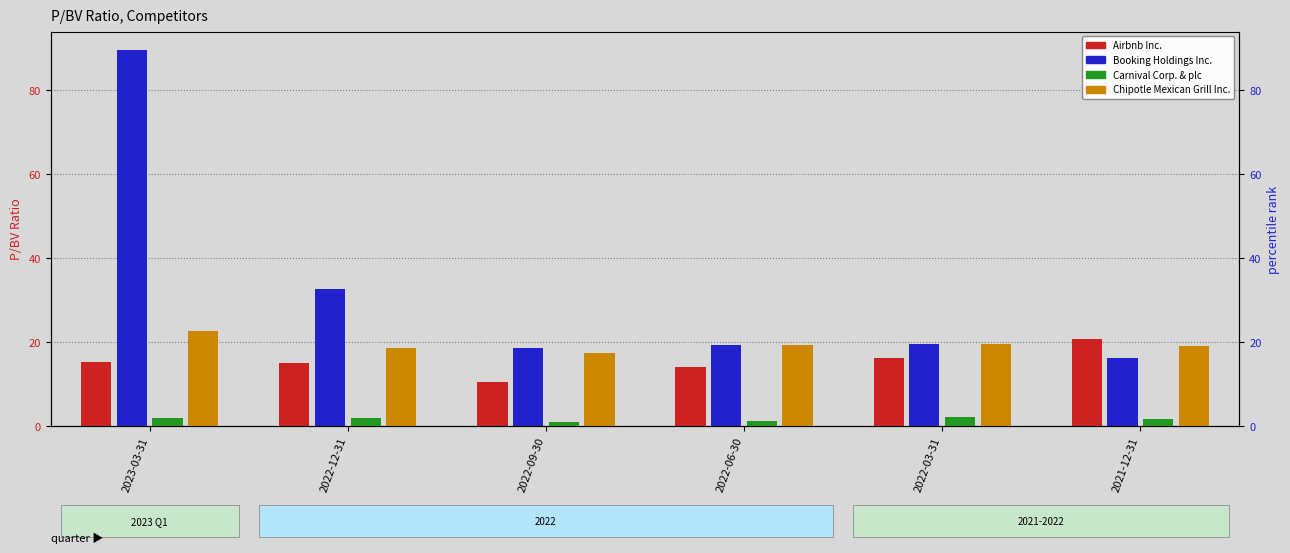

How many bars are there in each group?

4